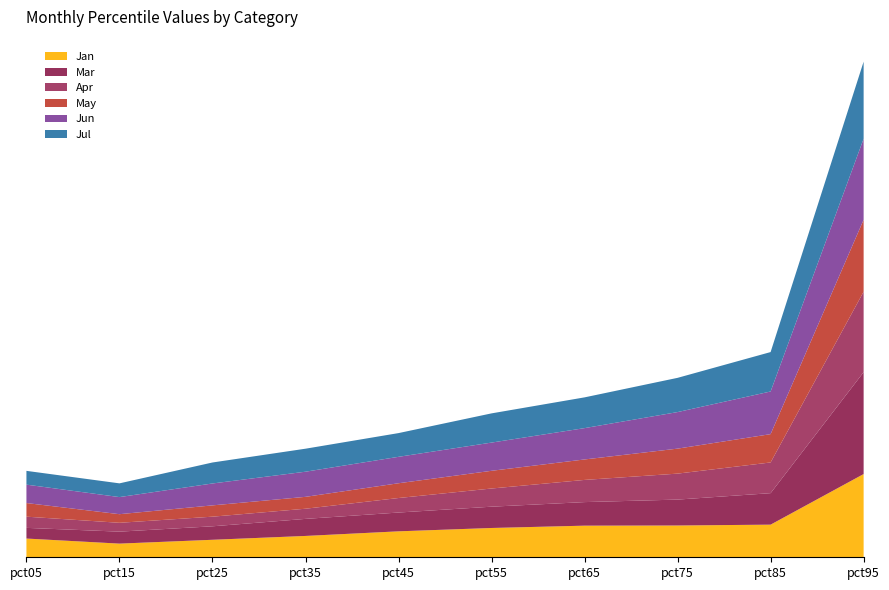

Reading left to right, transcribe all the data shown in this chart.

Jan: pct05=0.2	pct15=0.1	pct25=0.2	pct35=0.2	pct45=0.3	pct55=0.3	pct65=0.3	pct75=0.3	pct85=0.3	pct95=0.9
Mar: pct05=0.1	pct15=0.1	pct25=0.1	pct35=0.2	pct45=0.2	pct55=0.2	pct65=0.3	pct75=0.3	pct85=0.3	pct95=1.1
Apr: pct05=0.1	pct15=0.1	pct25=0.1	pct35=0.1	pct45=0.2	pct55=0.2	pct65=0.2	pct75=0.3	pct85=0.3	pct95=0.9
May: pct05=0.1	pct15=0.1	pct25=0.1	pct35=0.1	pct45=0.2	pct55=0.2	pct65=0.2	pct75=0.3	pct85=0.3	pct95=0.8
Jun: pct05=0.2	pct15=0.2	pct25=0.2	pct35=0.3	pct45=0.3	pct55=0.3	pct65=0.3	pct75=0.4	pct85=0.5	pct95=0.9
Jul: pct05=0.1	pct15=0.1	pct25=0.2	pct35=0.2	pct45=0.3	pct55=0.3	pct65=0.3	pct75=0.4	pct85=0.4	pct95=0.8